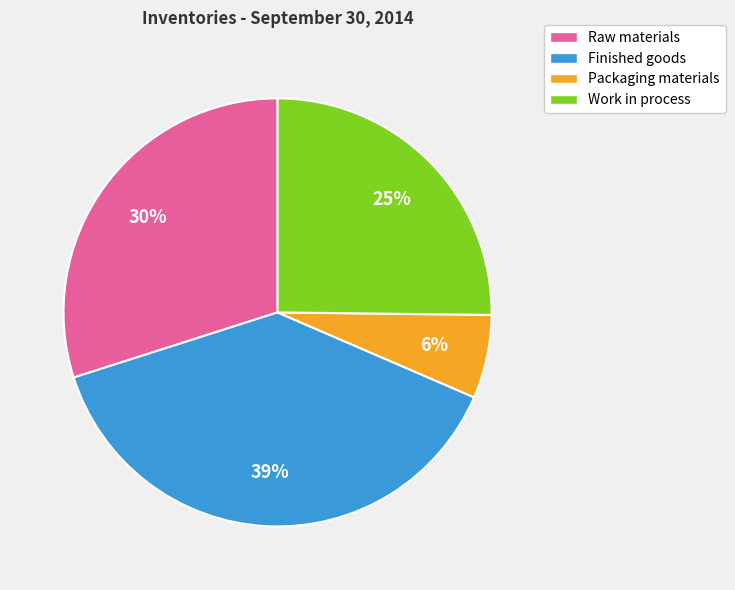

To the nearest percent, what is the combined percentage of Finished goods and Raw materials?

69%